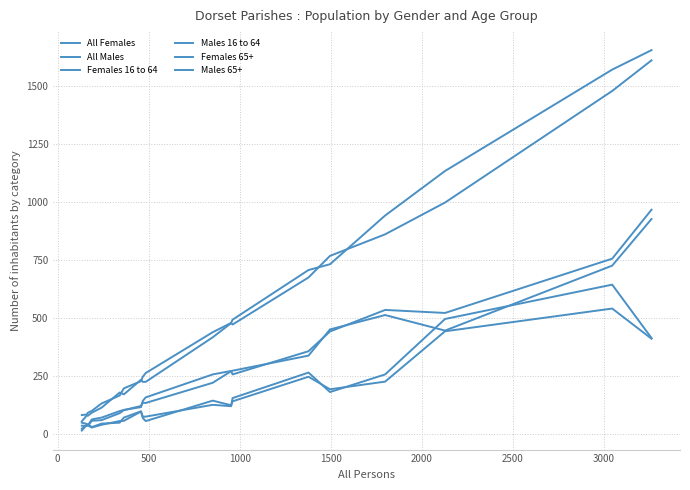

What is the value of the Females 16 to 64 point at the 2nd from the left?

42